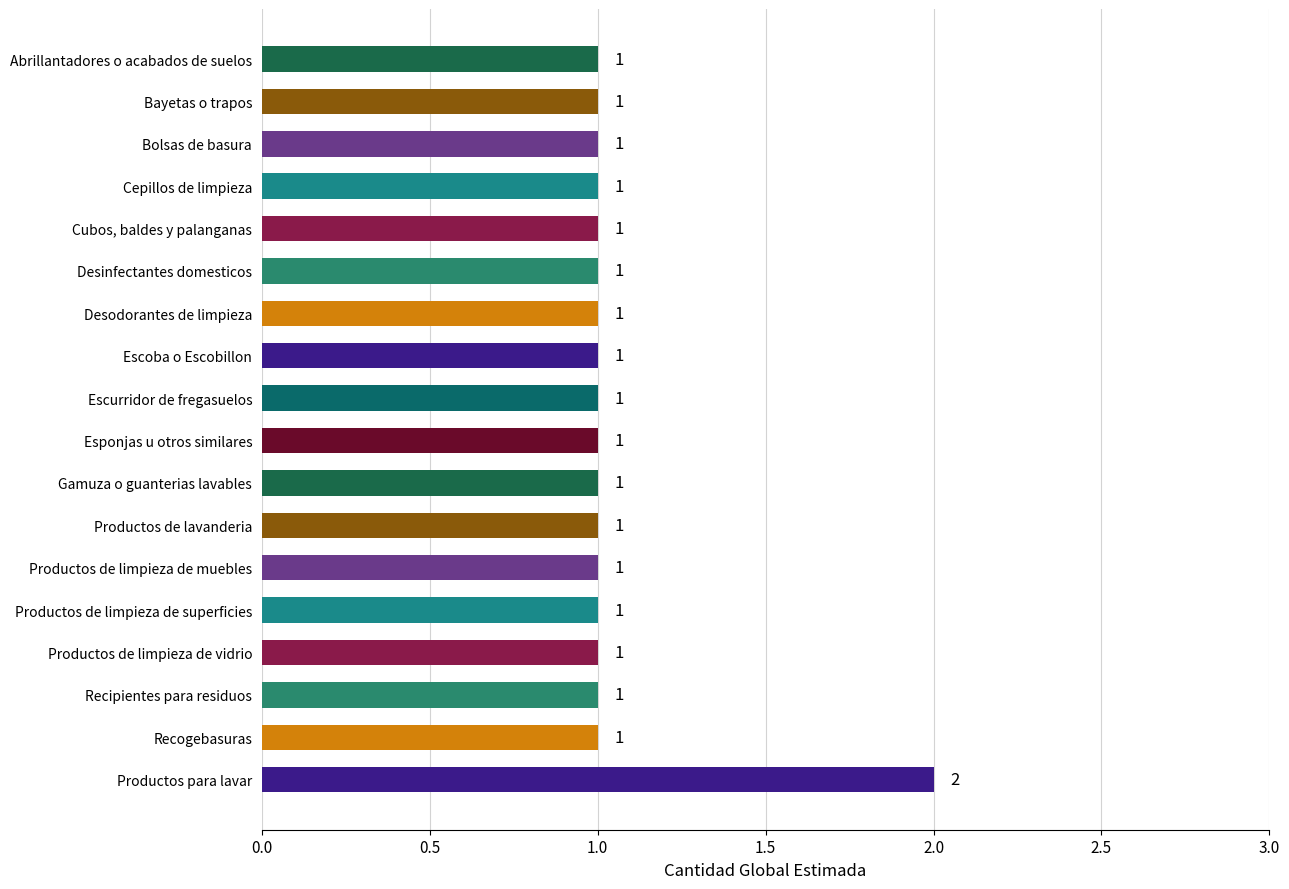

Is it true that the value at Escurridor de fregasuelos is 0?

False